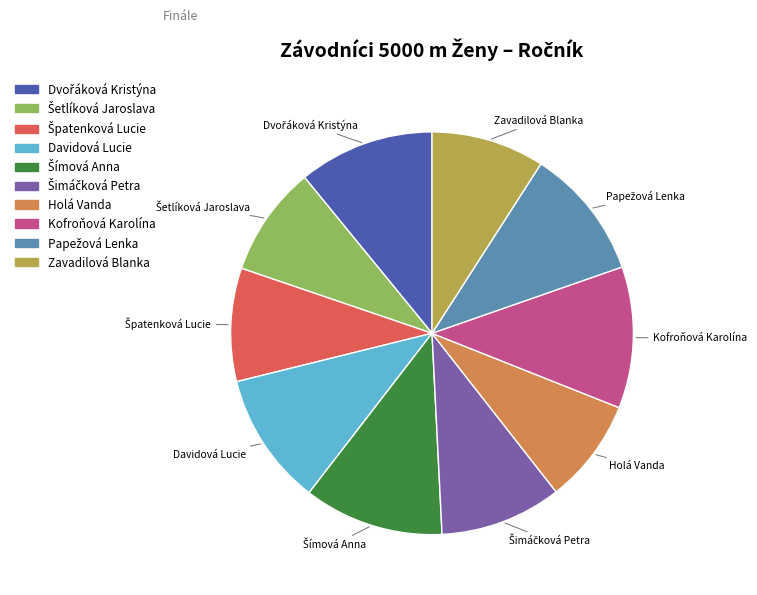

Is it true that Kofroňová Karolína is 3% of the pie?

False